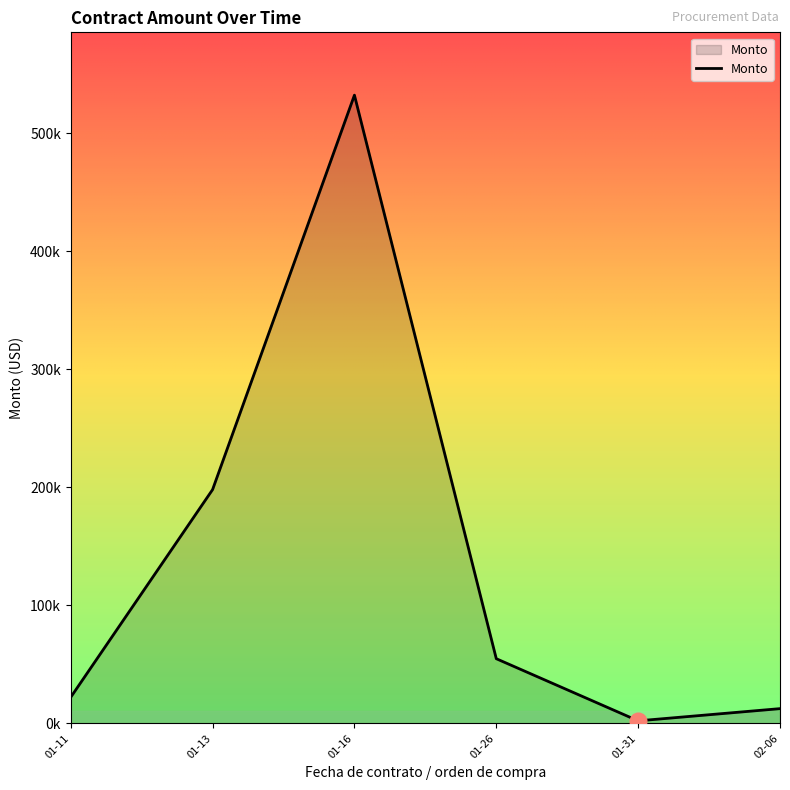

What is the sum of all values?

821679.6